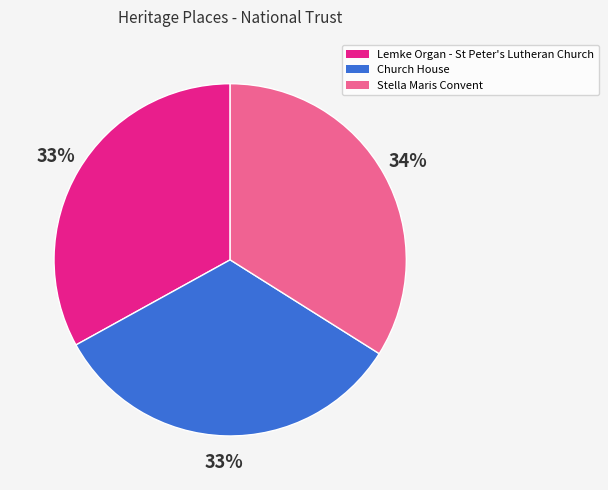

True or false: Lemke Organ - St Peter's Lutheran Church accounts for 23% of the total.

False